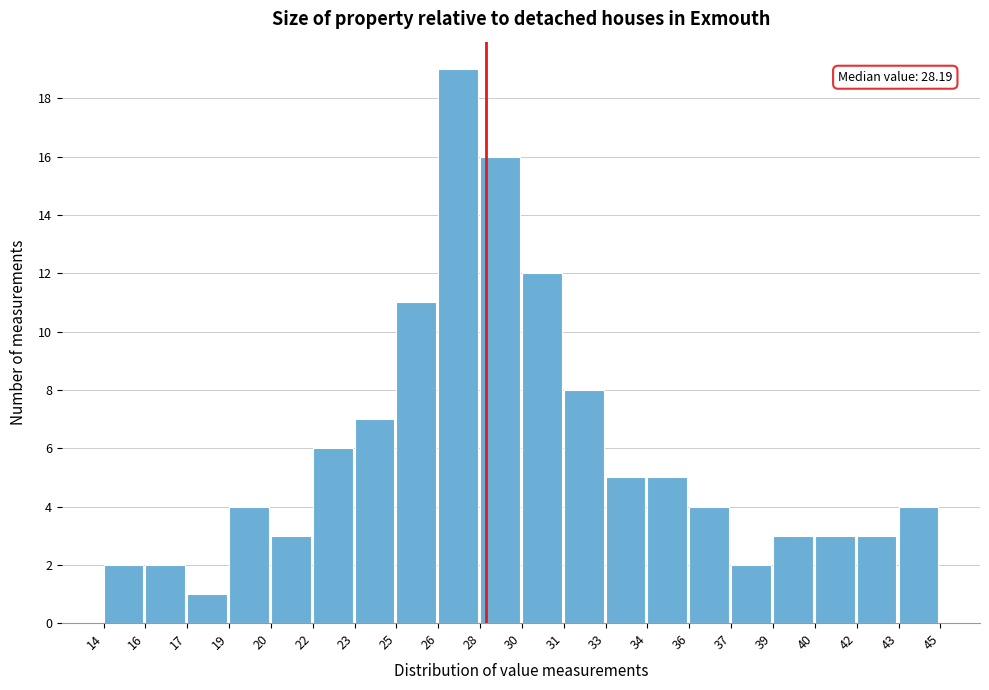

Reading right to left, transcribe all the data shown in this chart.

4	3	3	3	2	4	5	5	8	12	16	19	11	7	6	3	4	1	2	2